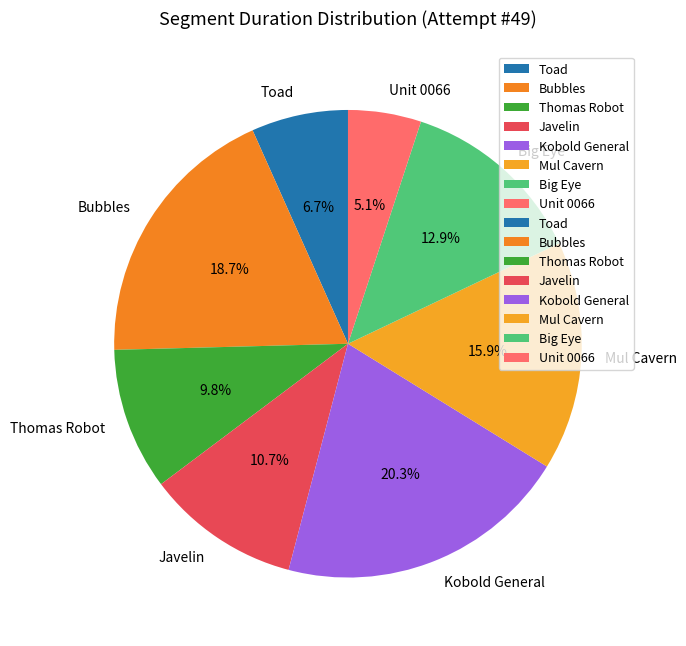

Is there any slice that represents more than half of the pie?

No